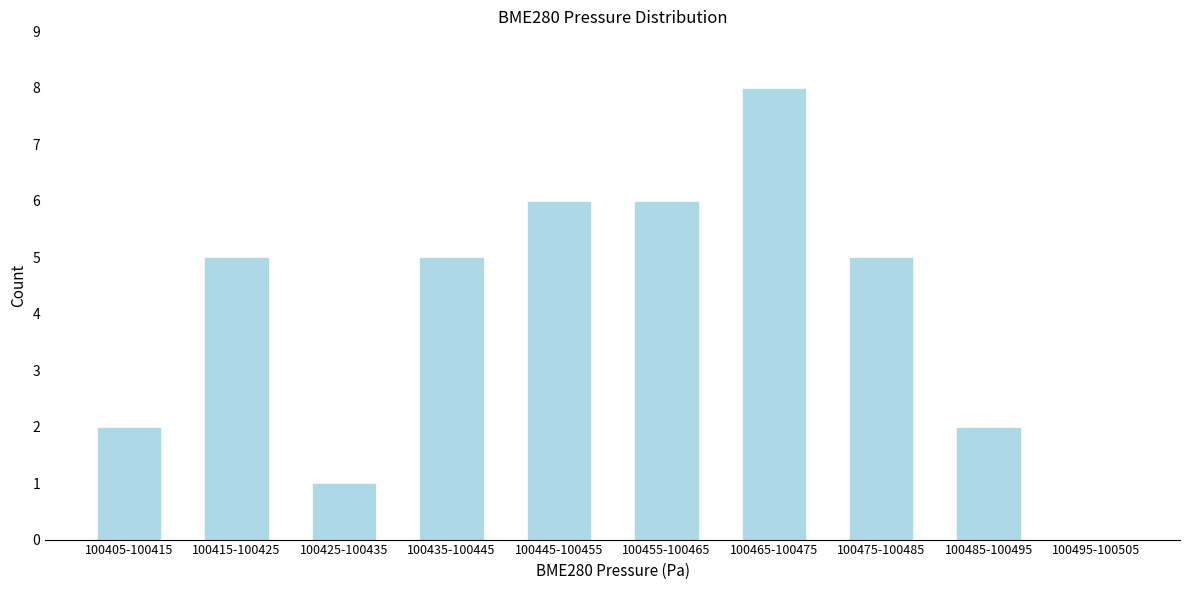

Reading left to right, list all the values displayed in this chart.

100405-100415=2	100415-100425=5	100425-100435=1	100435-100445=5	100445-100455=6	100455-100465=6	100465-100475=8	100475-100485=5	100485-100495=2	100495-100505=0